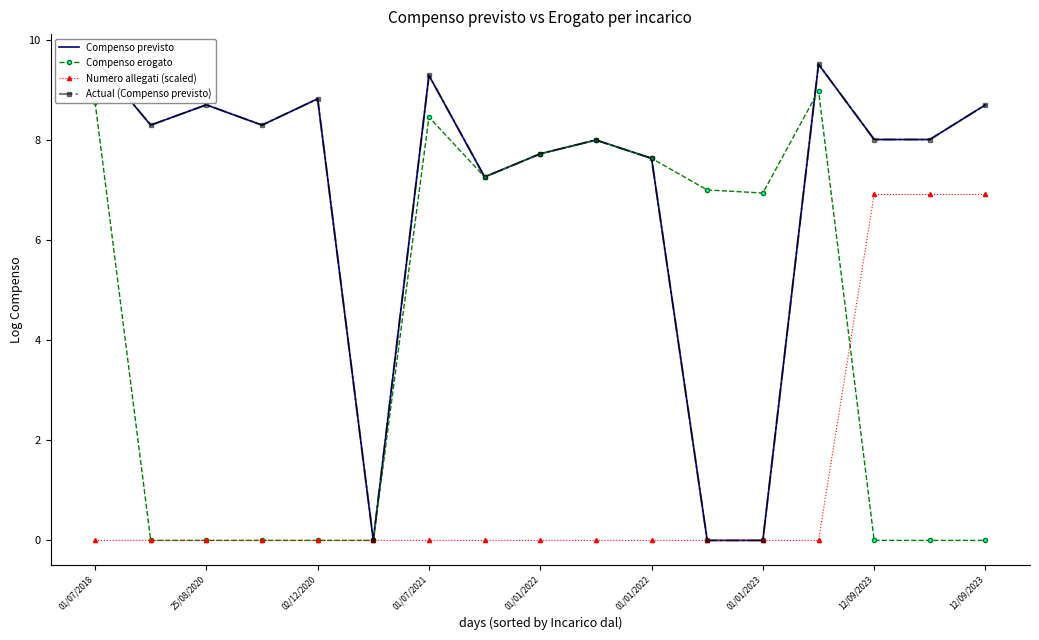

How many times do Numero allegati (scaled) and Compenso erogato cross each other?

1